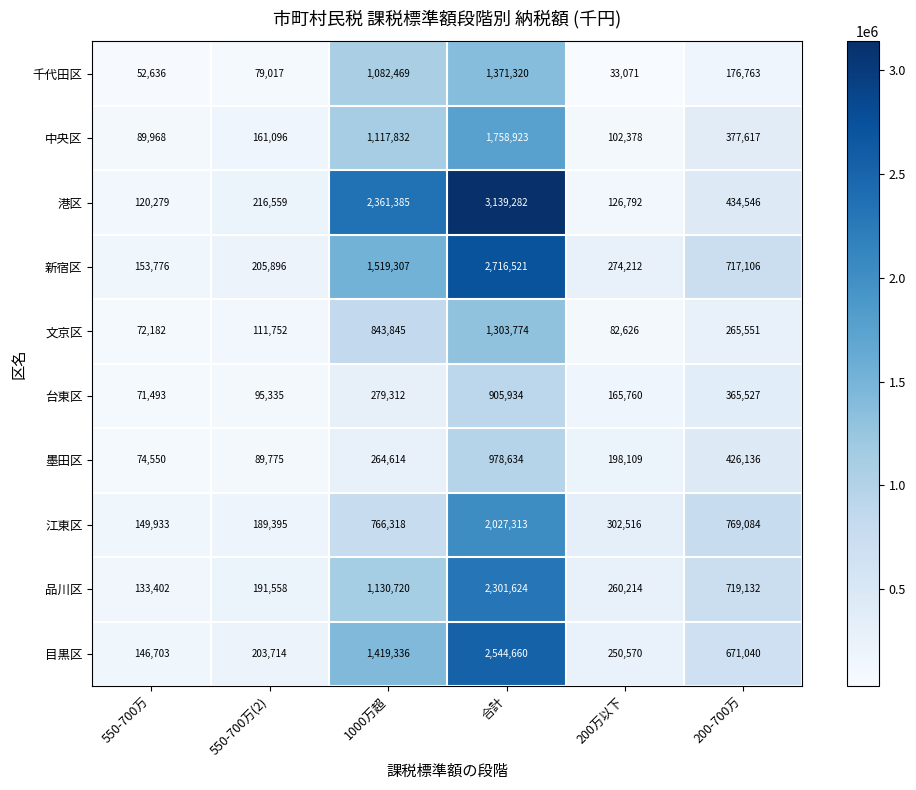

What is the difference between the highest and lowest values at 200万以下?

269445